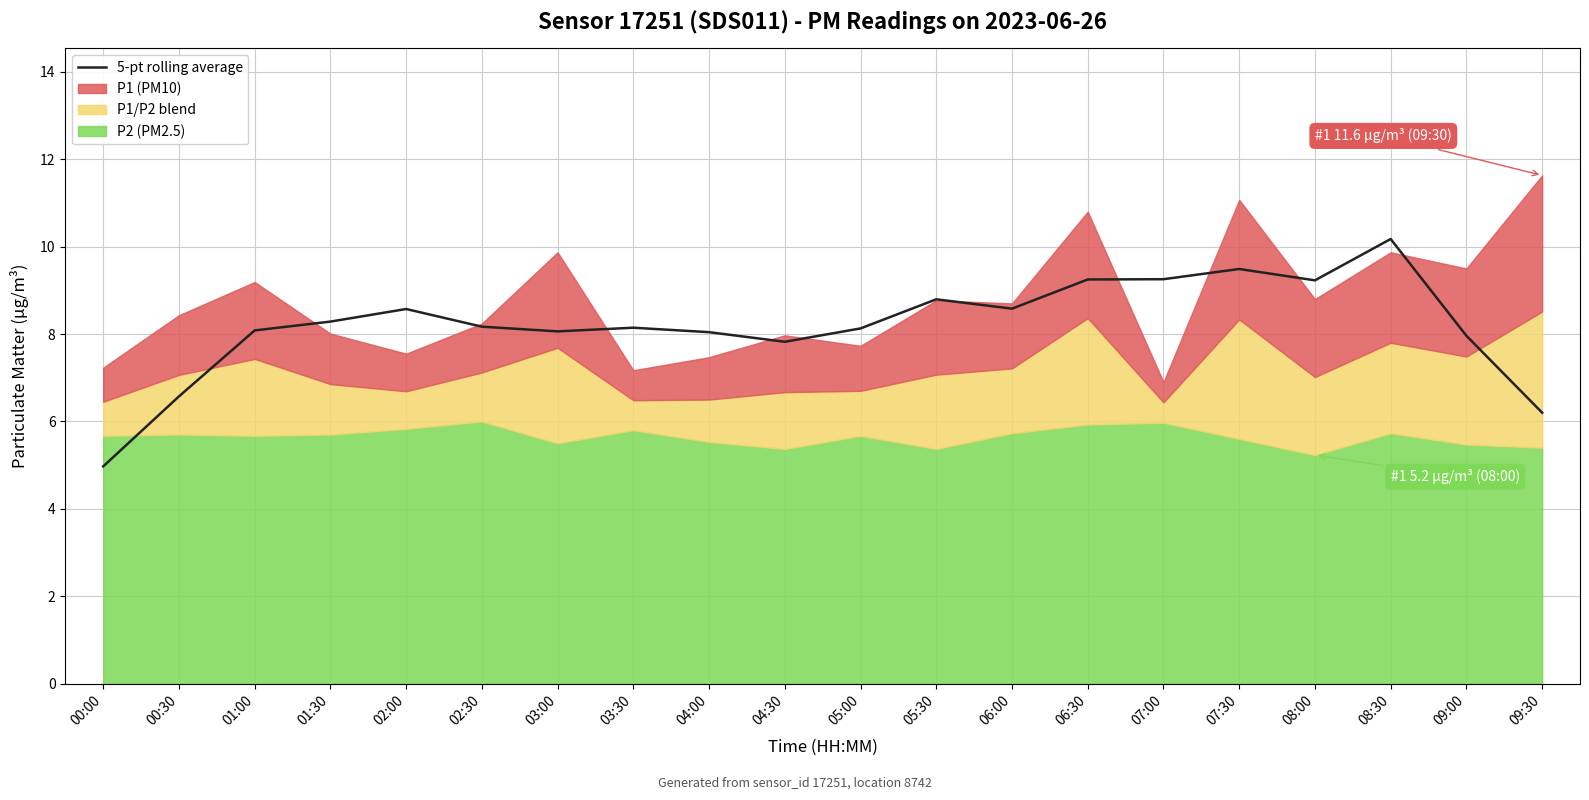

At which label is the value closest to 7?

00:30